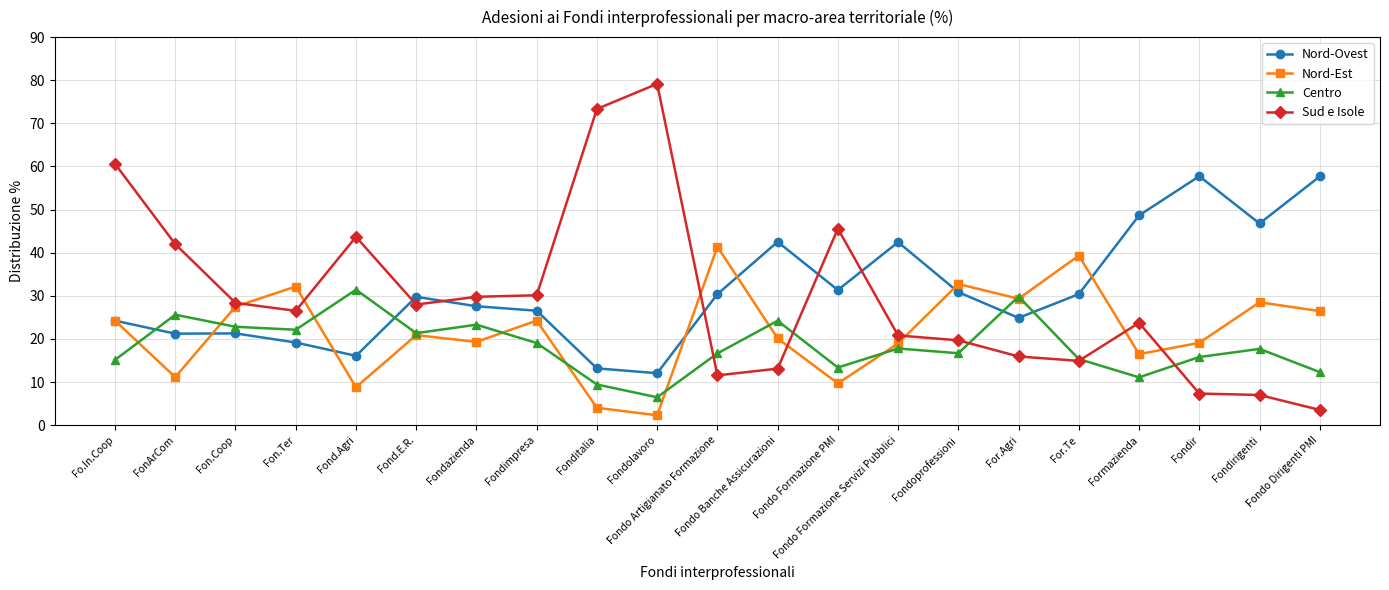

What is the label of the 15th point from the right?

Fondazienda